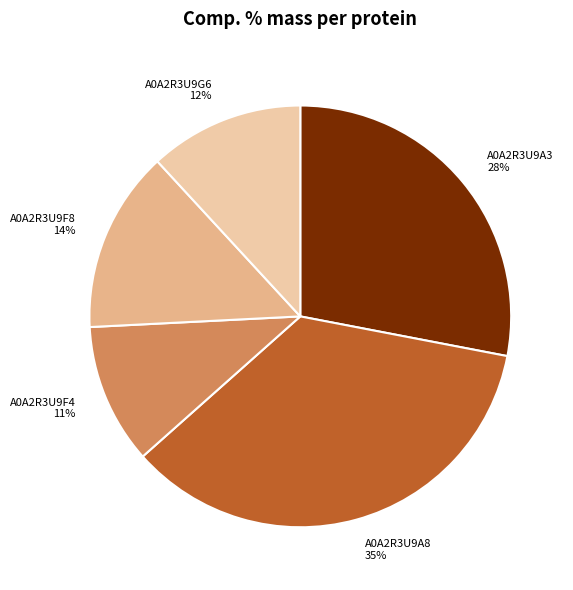

What is the ratio of the value at A0A2R3U9F4 to the value at A0A2R3U9A3?

0.4